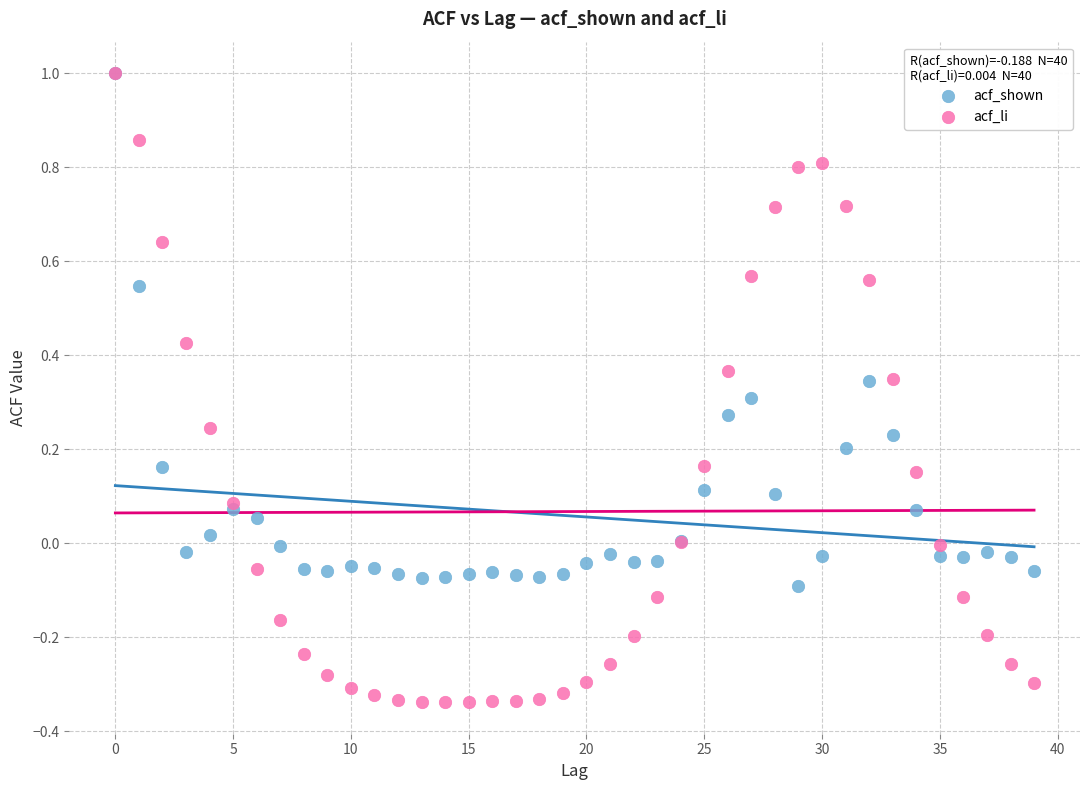

Which series has the largest Y range (max minus min)?

acf_li